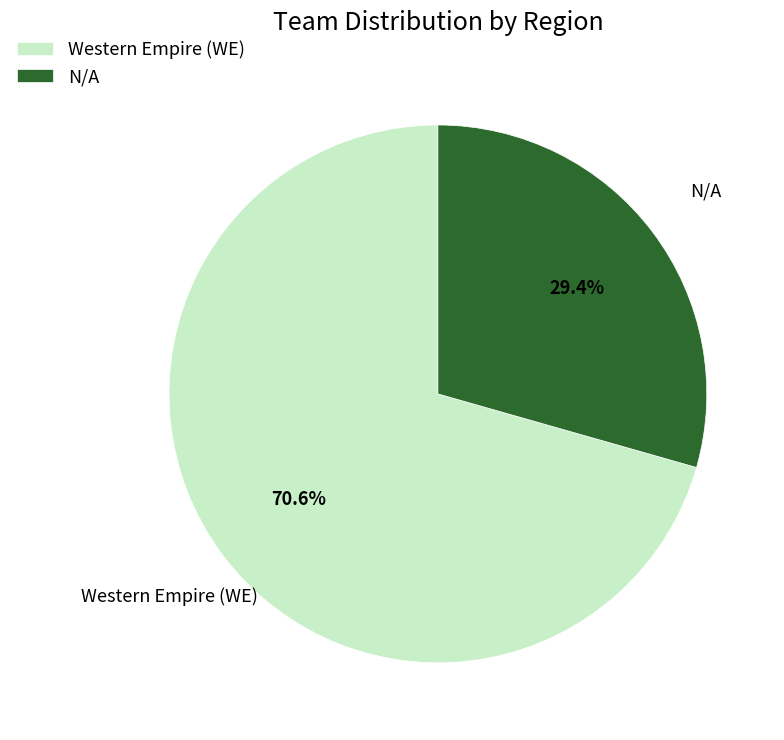

What is the ratio of the value at Western Empire (WE) to the value at N/A?

2.4